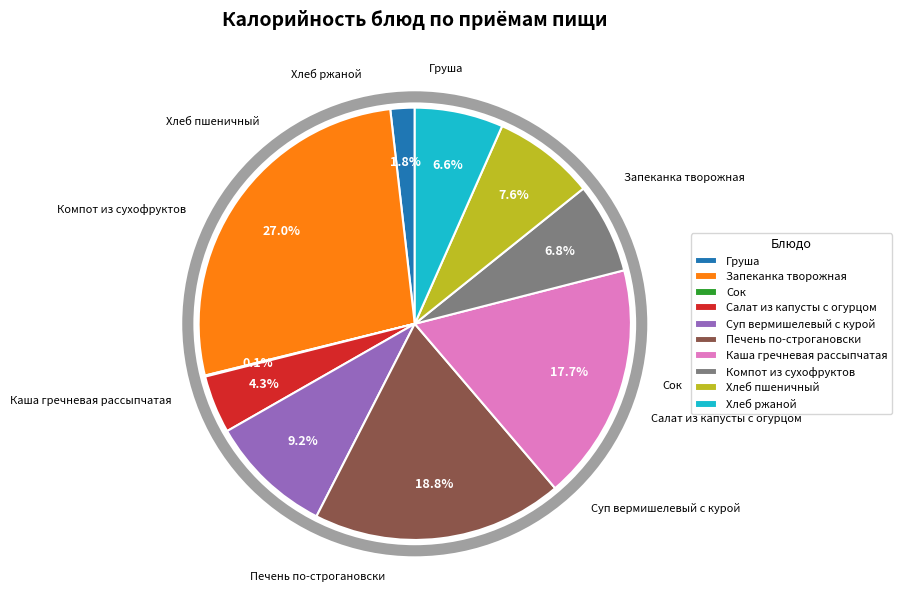

Between Груша and Каша гречневая рассыпчатая, which is larger?

Каша гречневая рассыпчатая